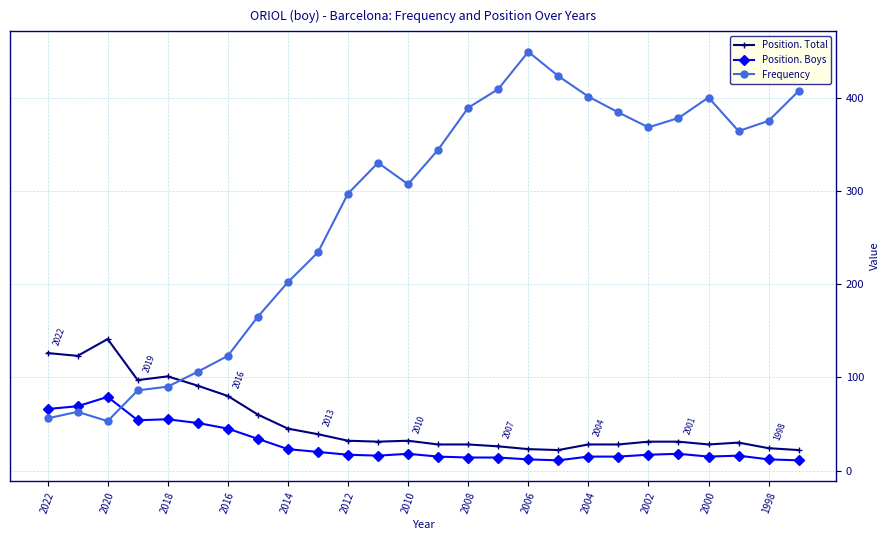

True or false: Frequency has more than 2 interior local peaks.

True